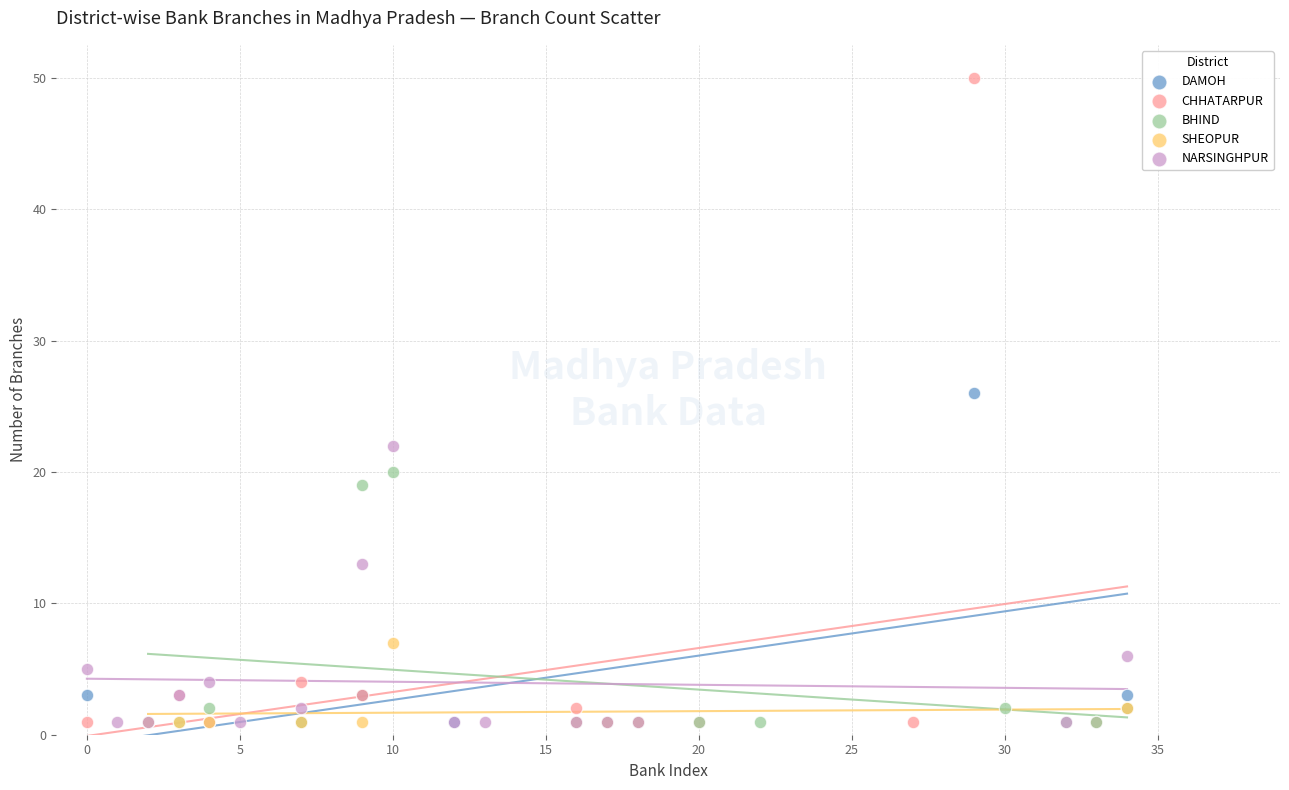

Which series reaches the maximum Y coordinate?

CHHATARPUR